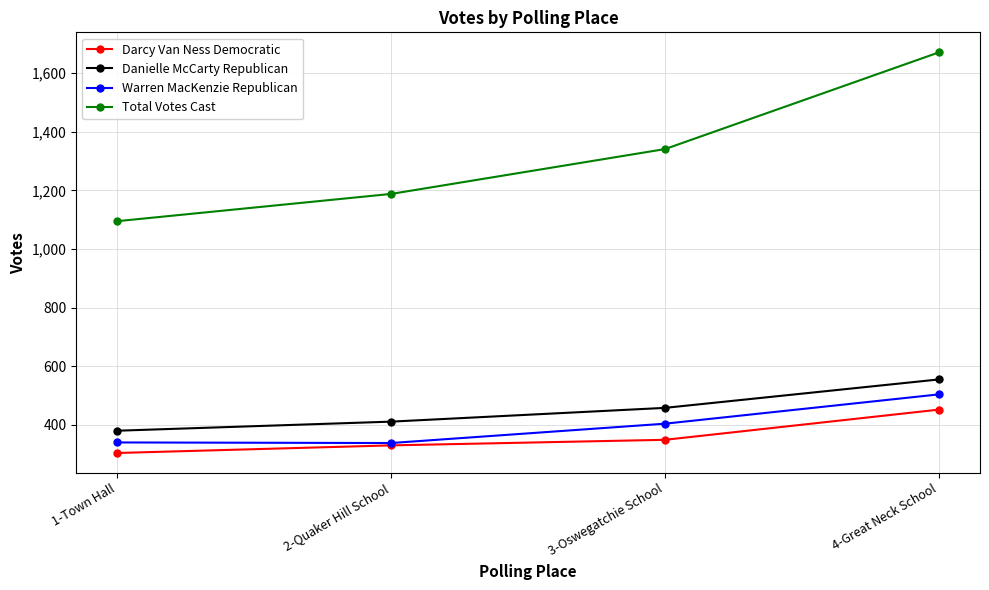

Is the value of Darcy Van Ness Democratic at 2-Quaker Hill School greater than the value of Total Votes Cast at 3-Oswegatchie School?

No